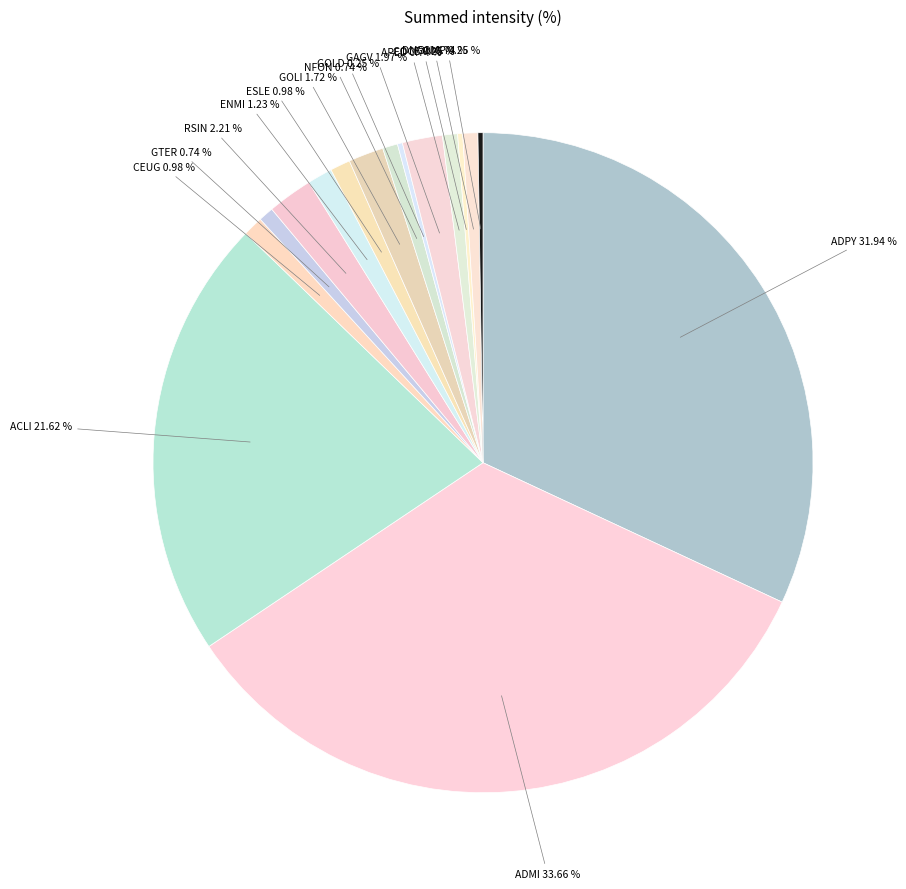

What is the largest slice in the pie chart?

ADMI